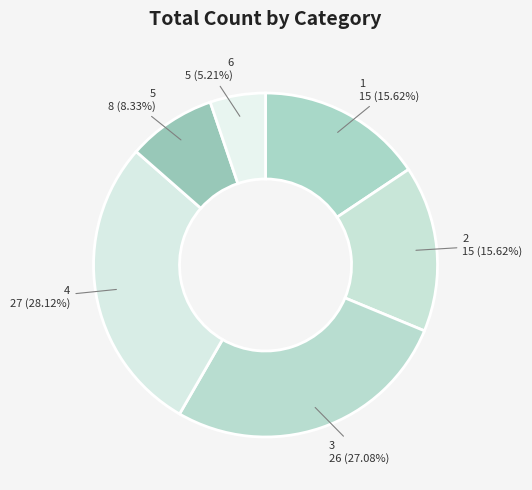

True or false: 1 accounts for 21% of the total.

False